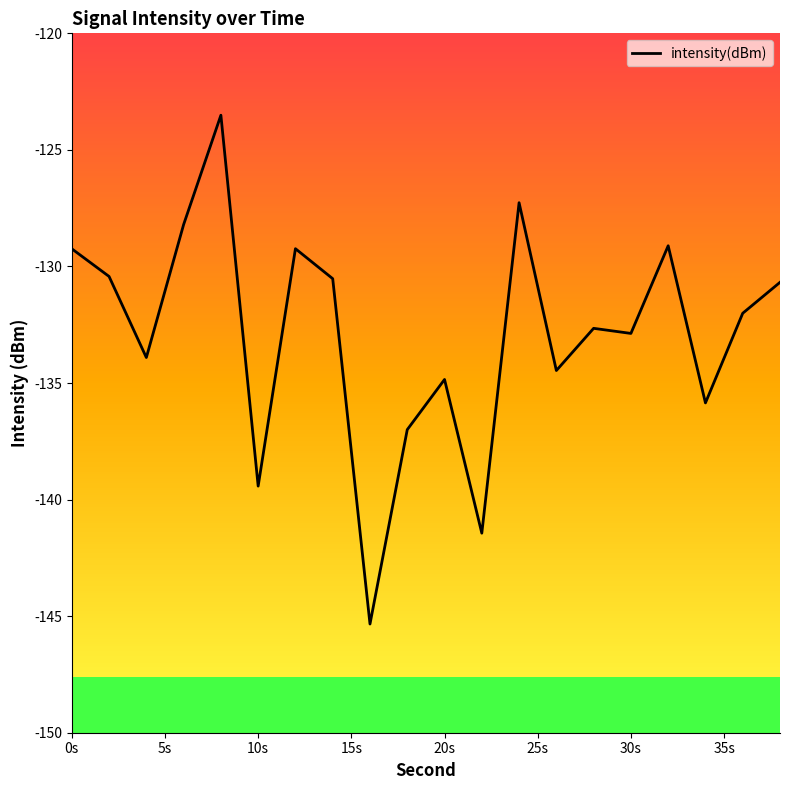

What is the maximum value shown in the chart?

-123.5